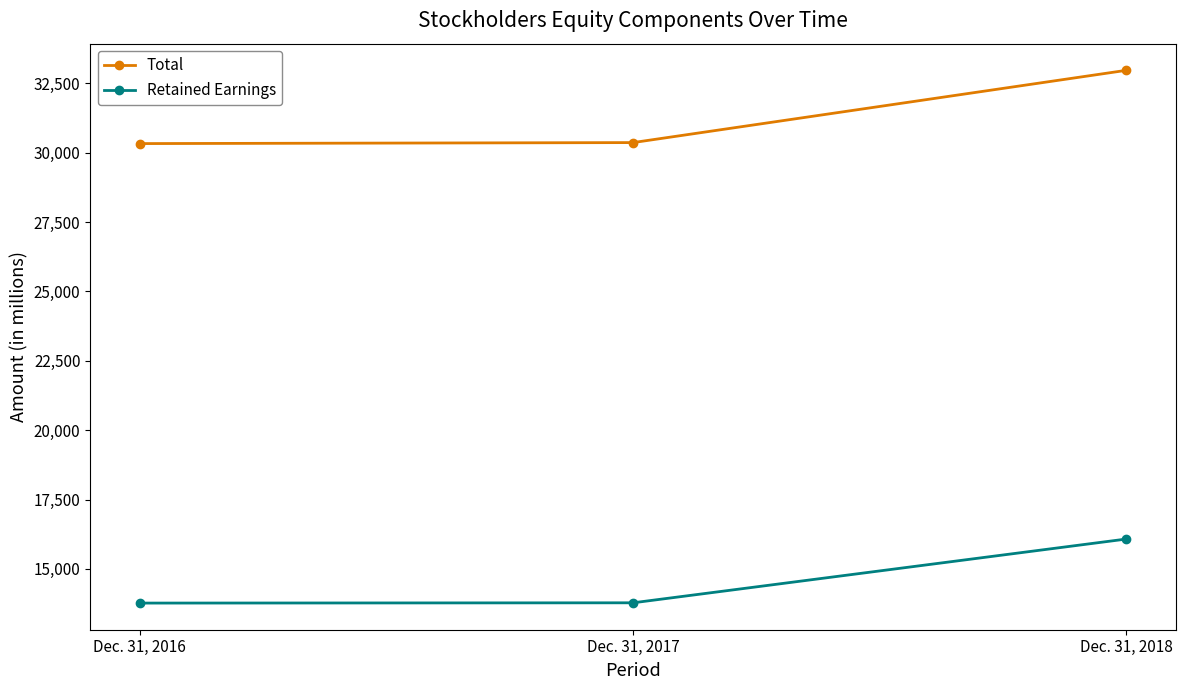

At Dec. 31, 2016, list the series in order from largest to smallest.

Total, Retained Earnings